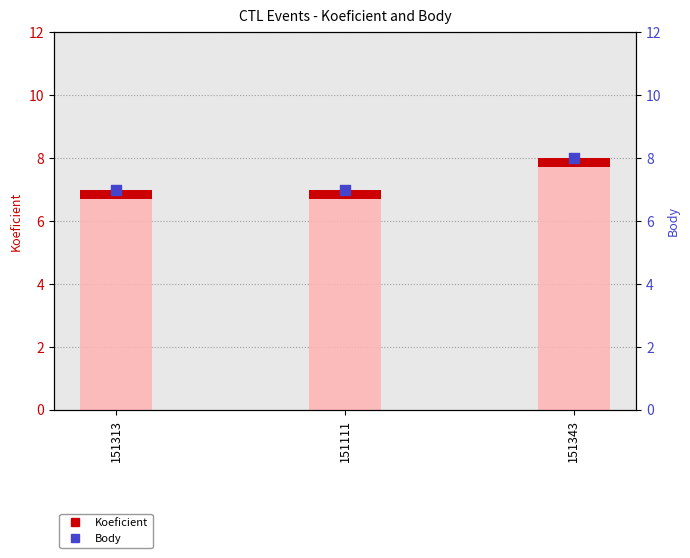

Is the value of Body at 151343 greater than the value of Koeficient at 151313?

Yes